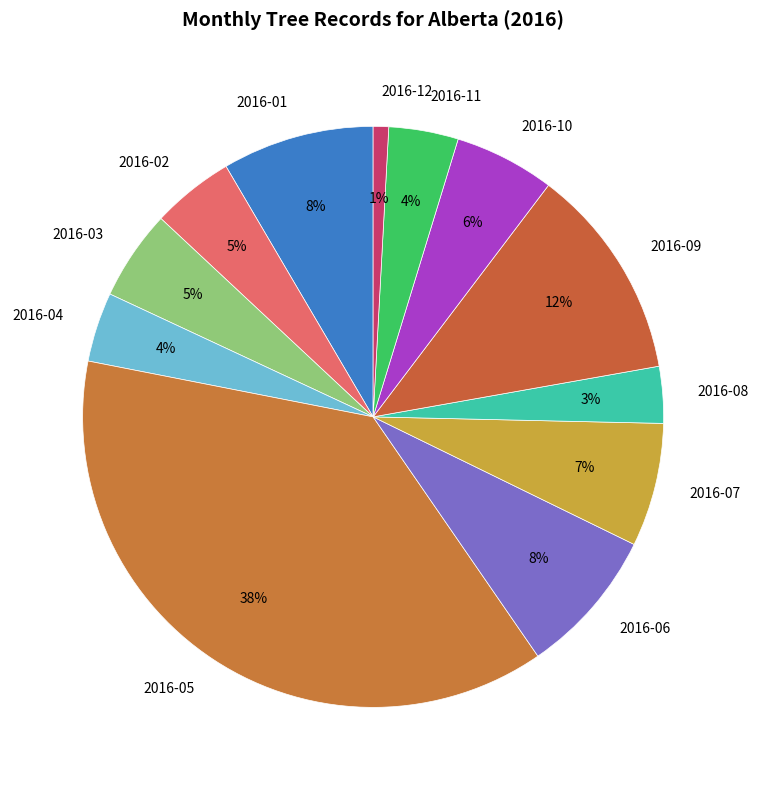

Do 2016-04 and 2016-01 together represent more than half of the pie?

No